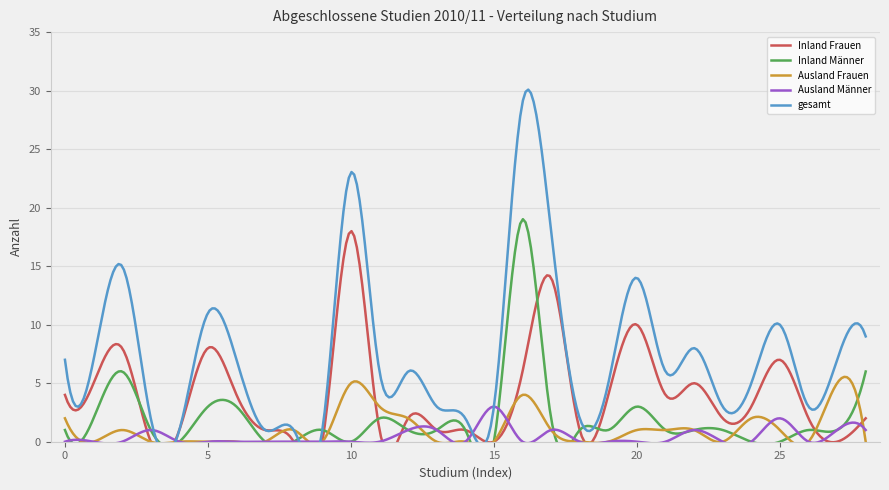

How many Ausland Männer values are between 0 and 1?

27